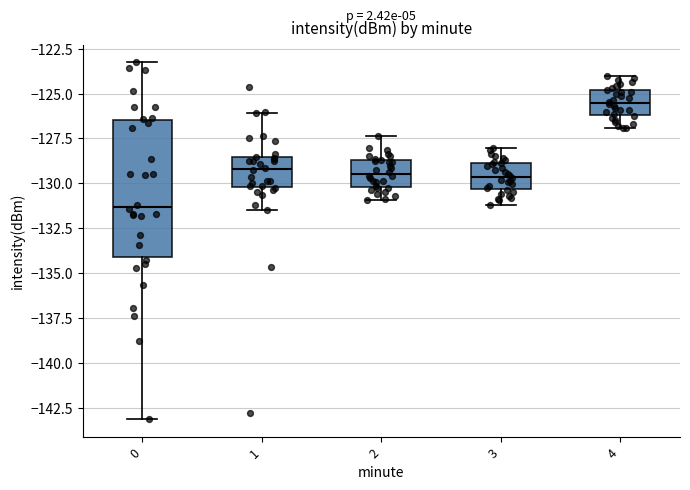

Reading left to right, transcribe this box plot: for each box, give where its median line is, the range the box spans, and where its two whiskers end, as read against the y-axis. The values are not printed on the chart, so give them approximately, as read against the axis.

0: median -131.5, box -134.0 to -126.5, whiskers -143.0 to -123.5
1: median -129.0, box -130.0 to -128.5, whiskers -131.5 to -126.0
2: median -129.5, box -130.0 to -128.5, whiskers -131.0 to -127.5
3: median -129.5, box -130.5 to -129.0, whiskers -131.0 to -128.0
4: median -125.5, box -126.0 to -125.0, whiskers -127.0 to -124.0